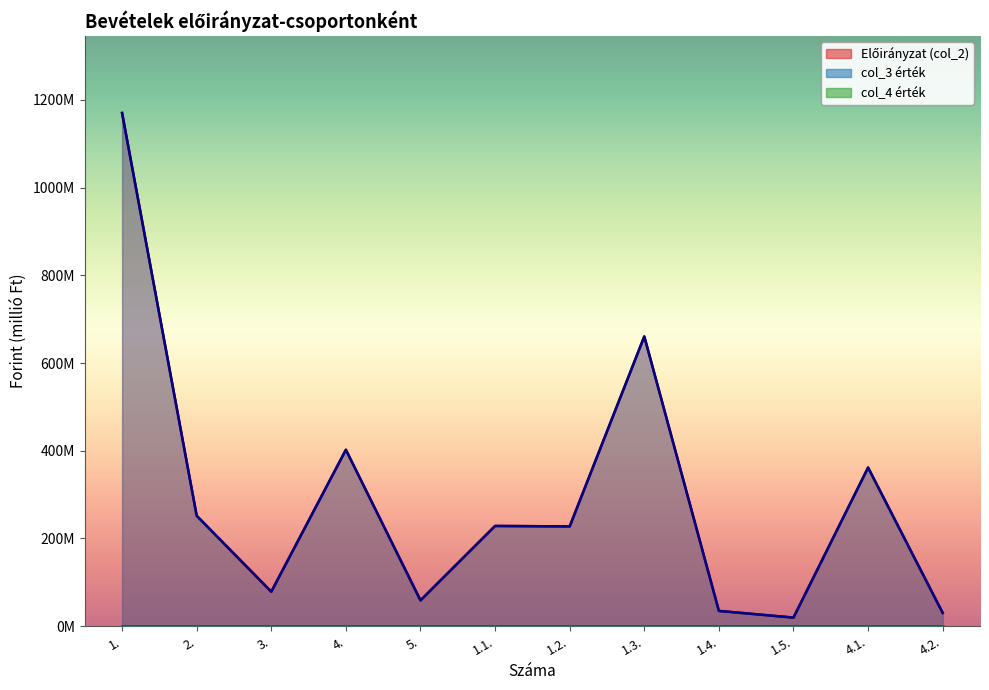

The value of Előirányzat (col_2) at 2. is 437.8. True or false?

False